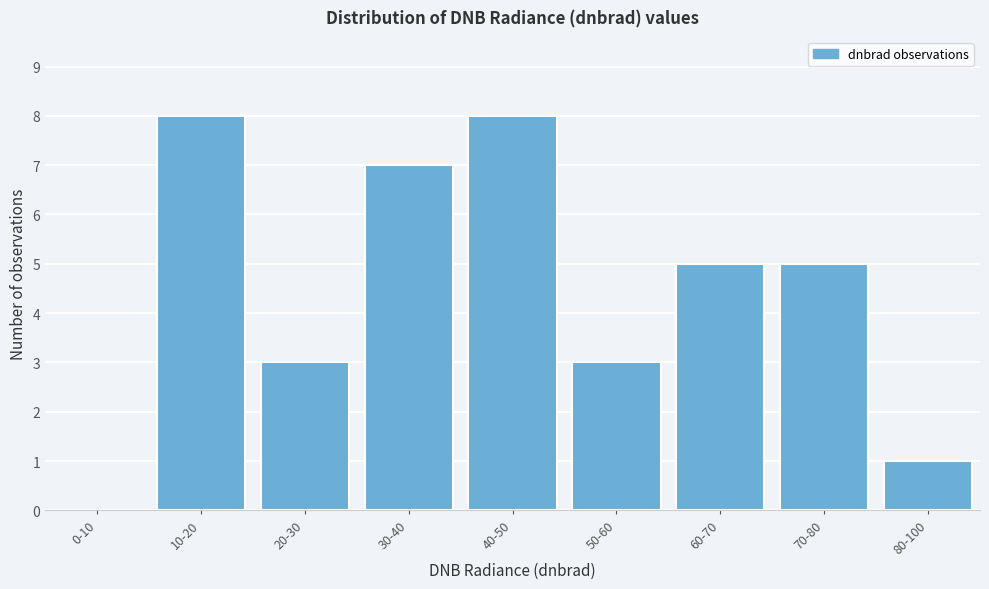

Reading left to right, what are all the values shown in this chart?

0-10=0	10-20=8	20-30=3	30-40=7	40-50=8	50-60=3	60-70=5	70-80=5	80-100=1